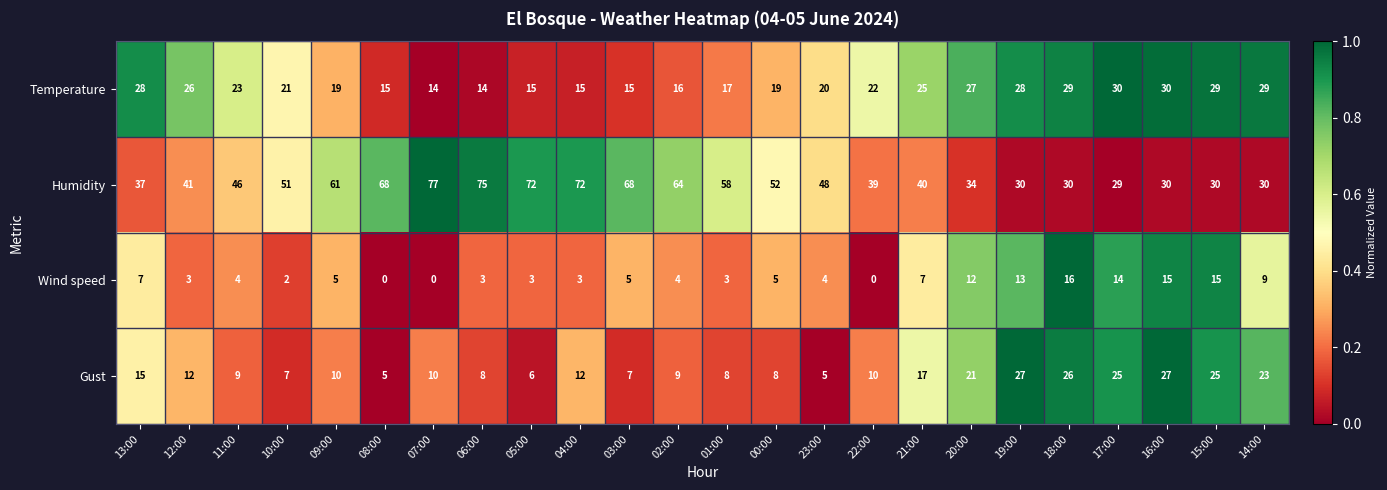

Rank the series by their maximum value, from lowest to highest.

Wind speed, Gust, Temperature, Humidity